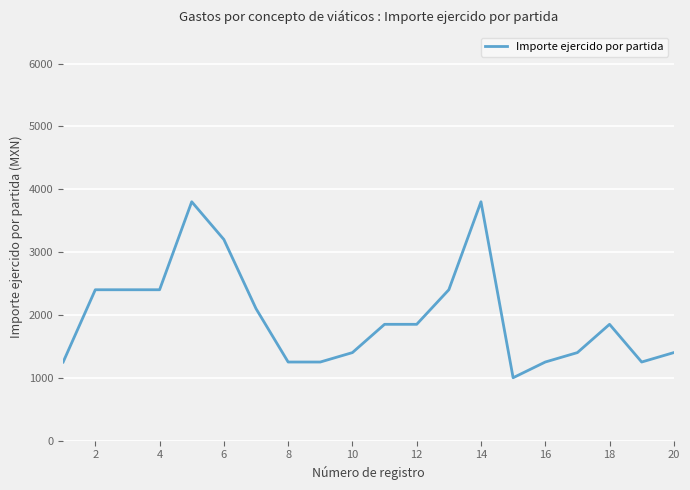

What is the difference between the second highest and minimum values?

2800